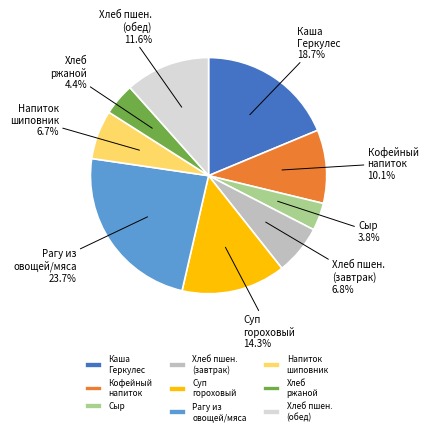

Combined, do Хлеб пшен. (завтрак) and Хлеб пшен. (обед) account for over 50%?

No